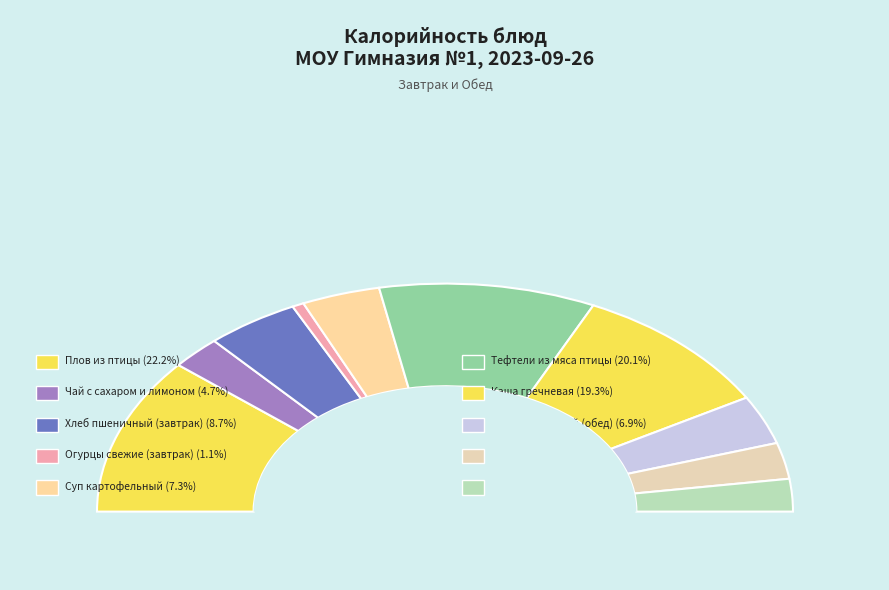

To the nearest percent, what is the difference between the largest and smallest slice percentages?

21%